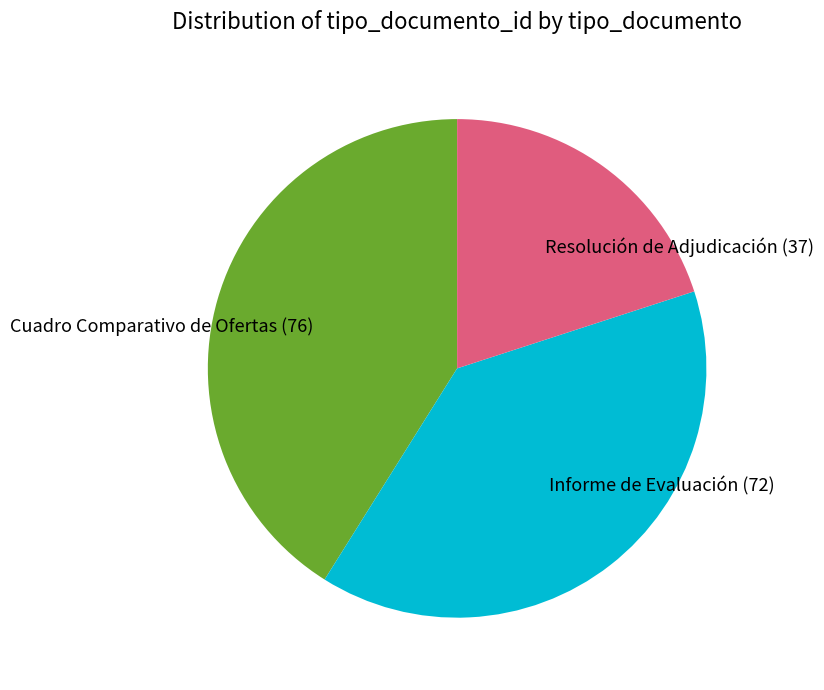

How many segments does this pie chart have?

3